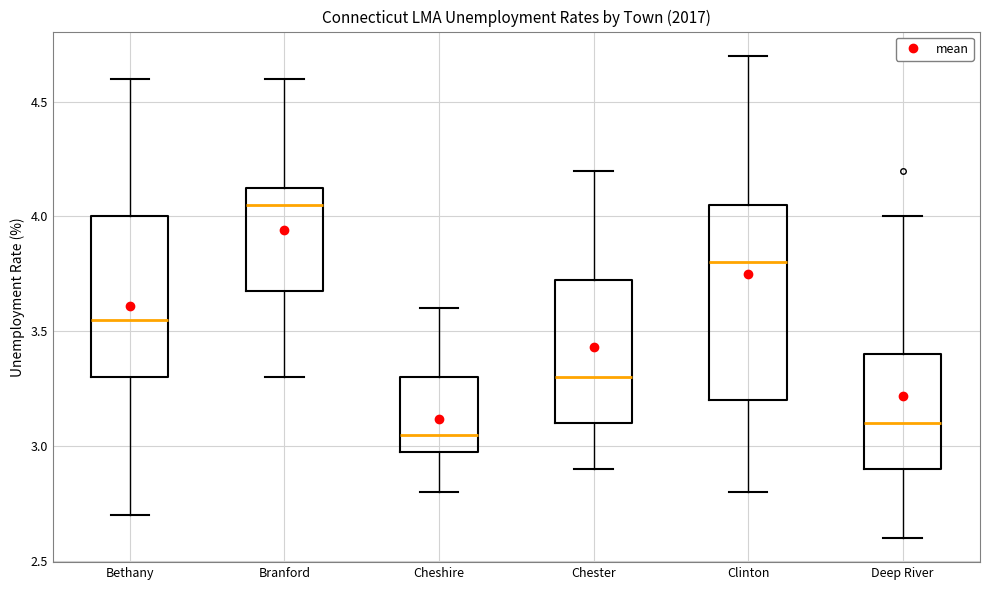

Reading left to right, read every box against the y-axis: the position of its median line, the range the box covers, and the ends of its whiskers. The values are not printed on the chart, so give them approximately, as read against the axis.

Bethany: median 3.55, box 3.30 to 4.00, whiskers 2.70 to 4.60
Branford: median 4.05, box 3.70 to 4.15, whiskers 3.30 to 4.60
Cheshire: median 3.05, box 3.00 to 3.30, whiskers 2.80 to 3.60
Chester: median 3.30, box 3.10 to 3.75, whiskers 2.90 to 4.20
Clinton: median 3.80, box 3.20 to 4.05, whiskers 2.80 to 4.70
Deep River: median 3.10, box 2.90 to 3.40, whiskers 2.60 to 4.00